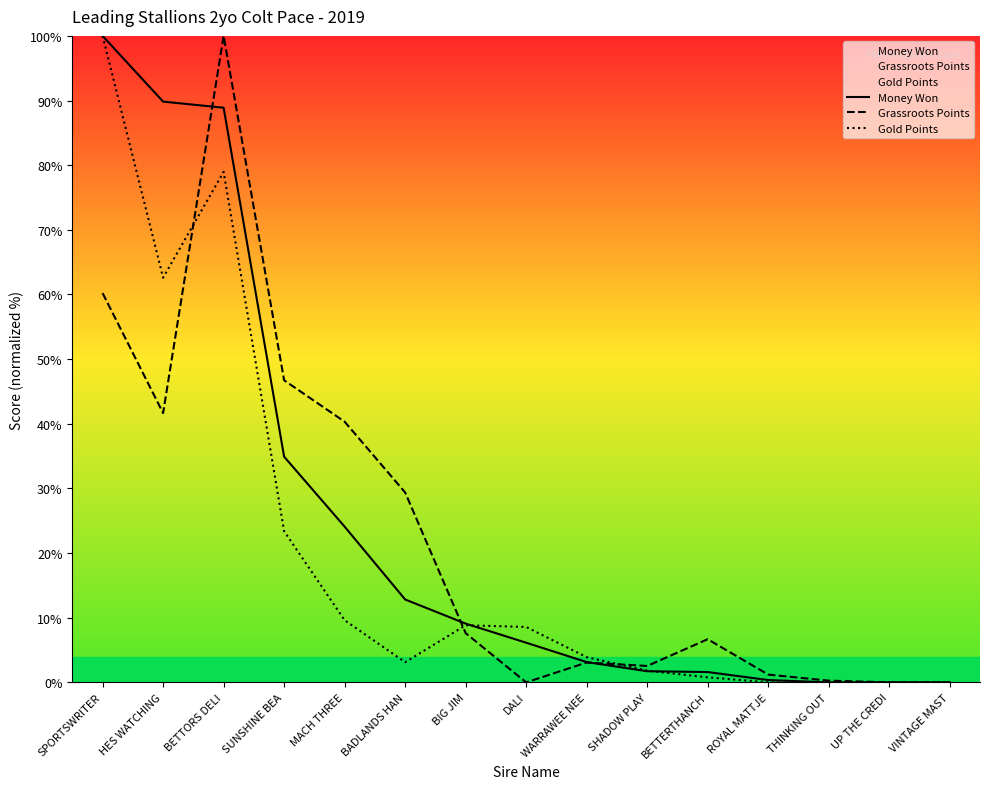

Between SHADOW PLAY and THINKING OUT, which series saw the biggest shift?

Grassroots Points